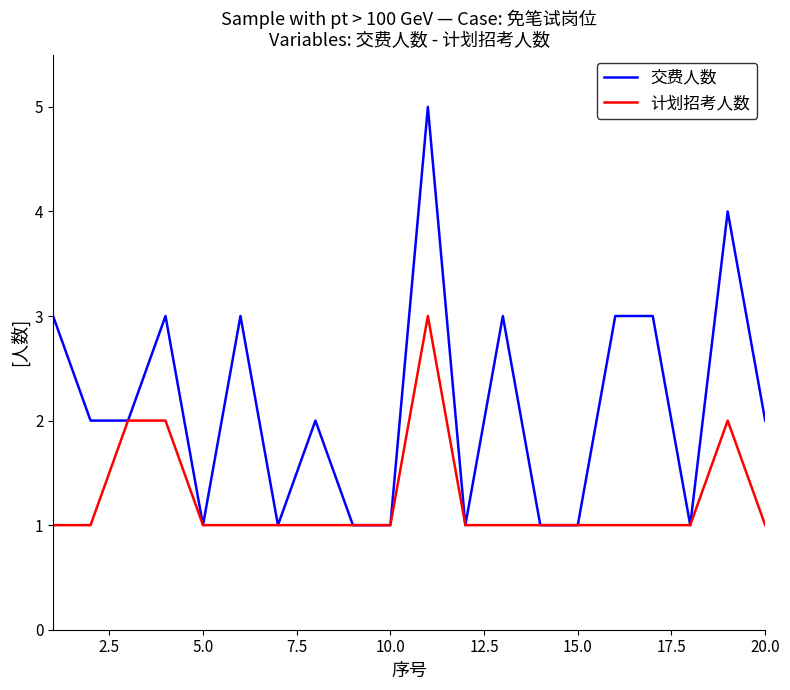

Which series has the largest total across all categories?

交费人数